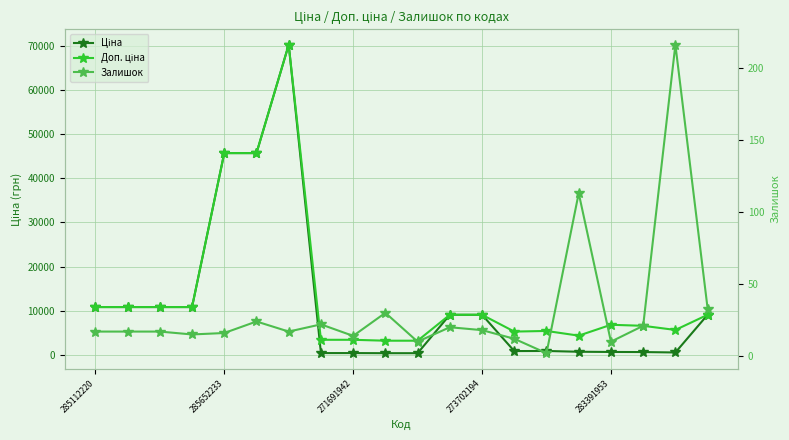

Is this an area chart (filled region under the line)?

No